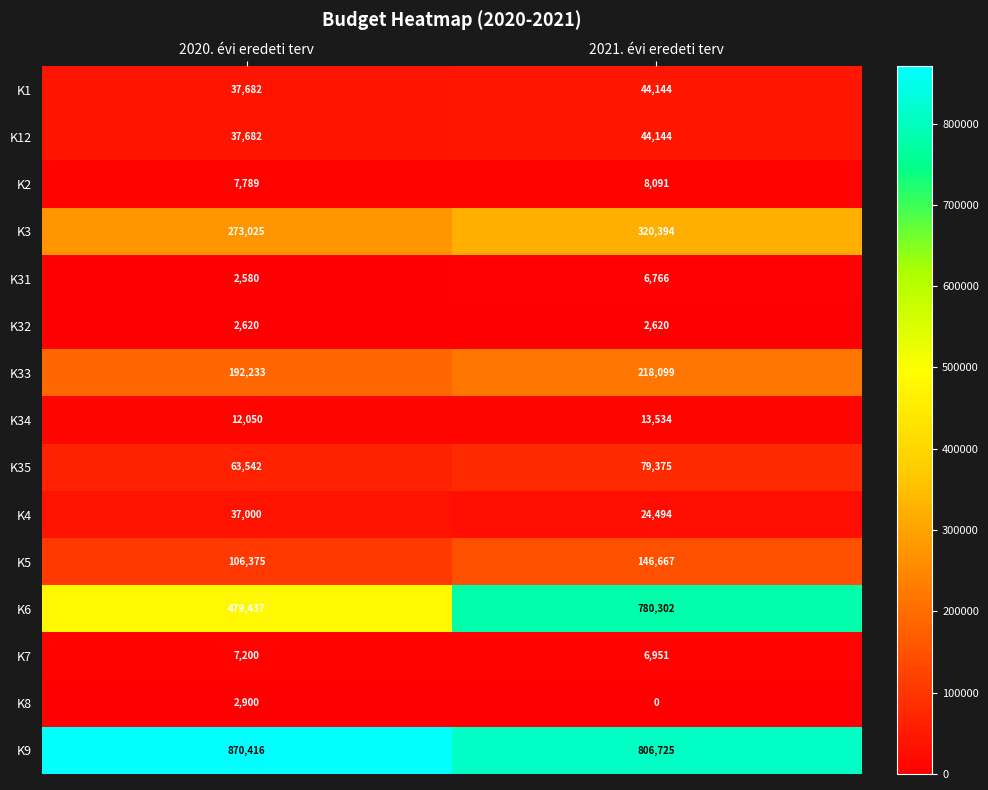

At which label is K12 closest to 40913?

2020. évi eredeti terv